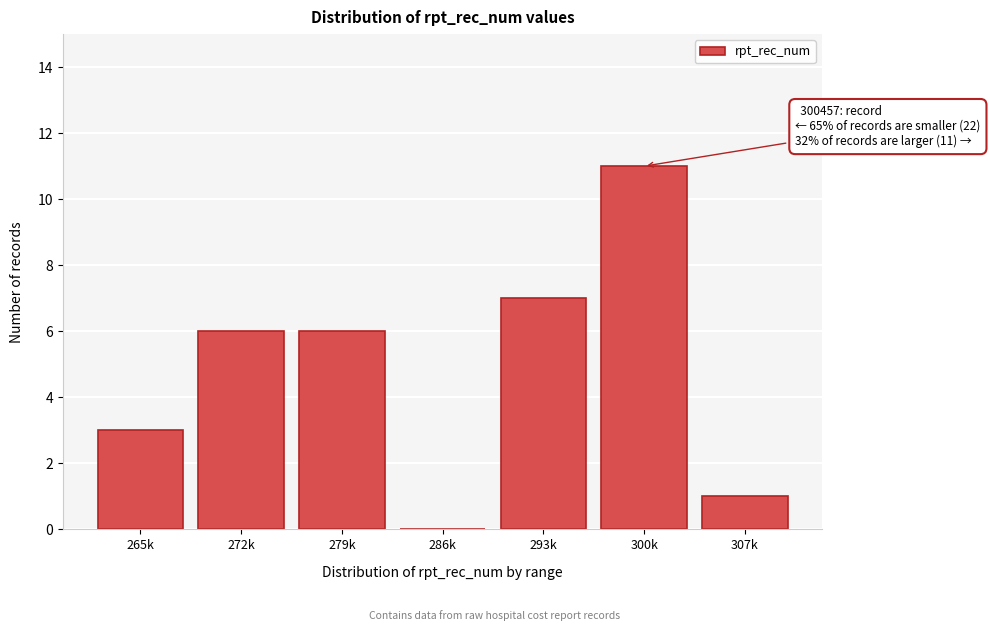

Reading left to right, list all the values displayed in this chart.

265k=3	272k=6	279k=6	286k=0	293k=7	300k=11	307k=1